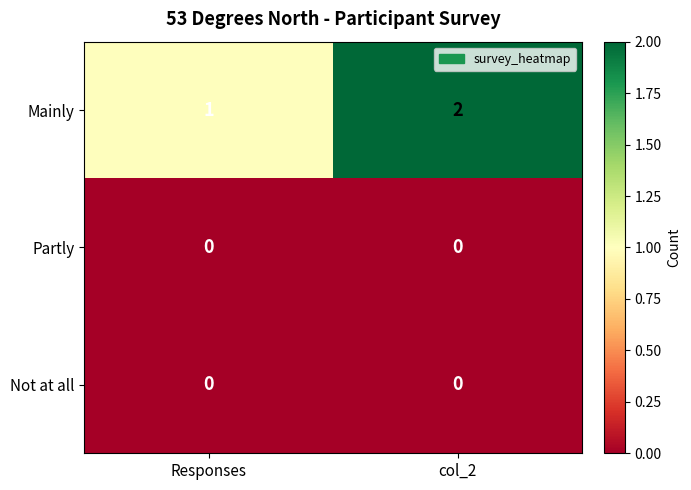

At which category is the sum across all series the highest?

col_2